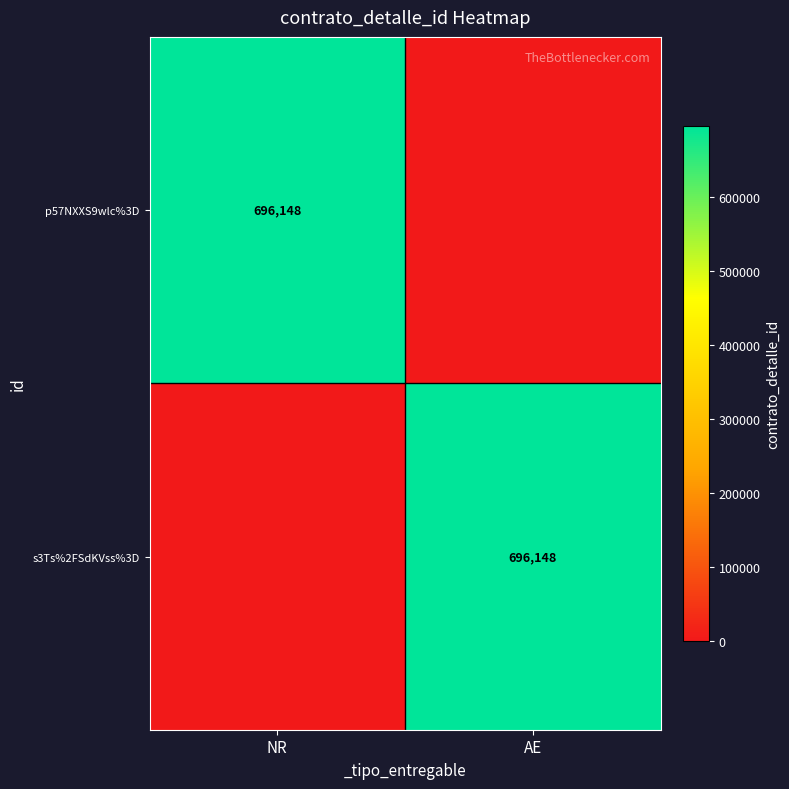

How many categories are shown in the chart?

2